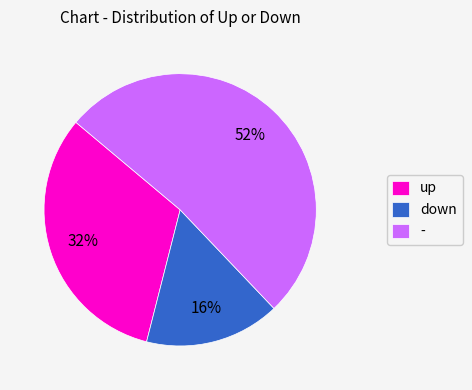

True or false: - accounts for 52% of the total.

True